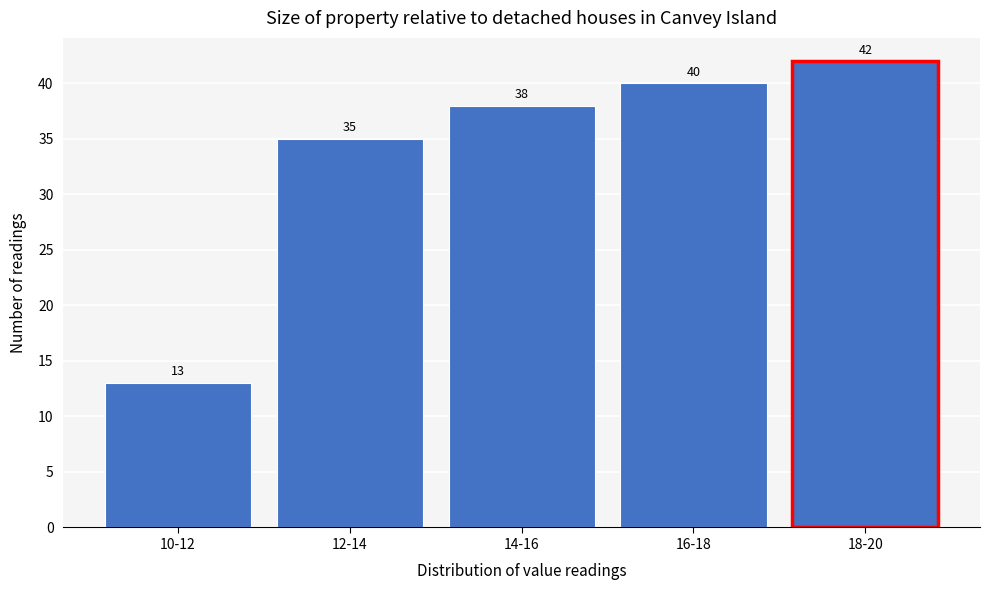

Reading left to right, extract all data points from this chart.

13	35	38	40	42